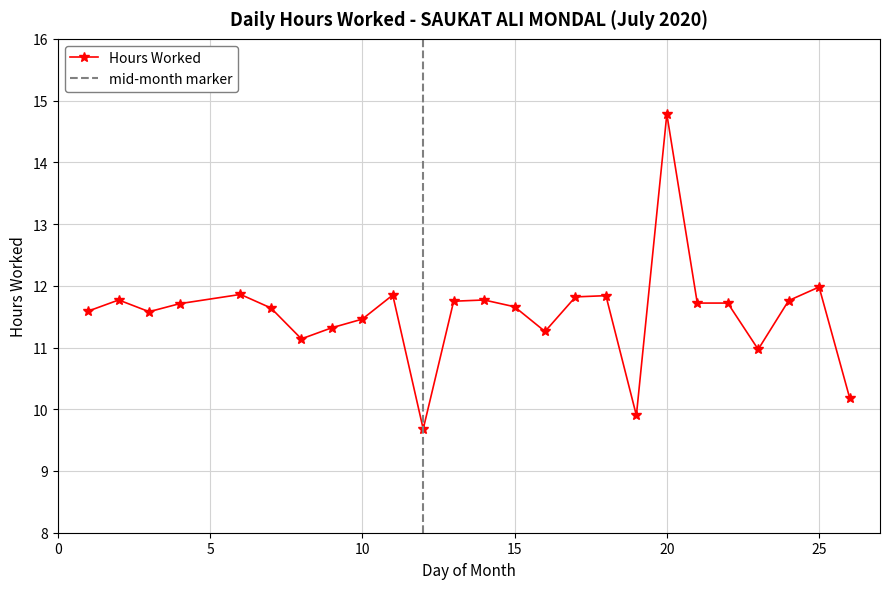

The chart shows a value of 4.0 at 11. True or false?

False